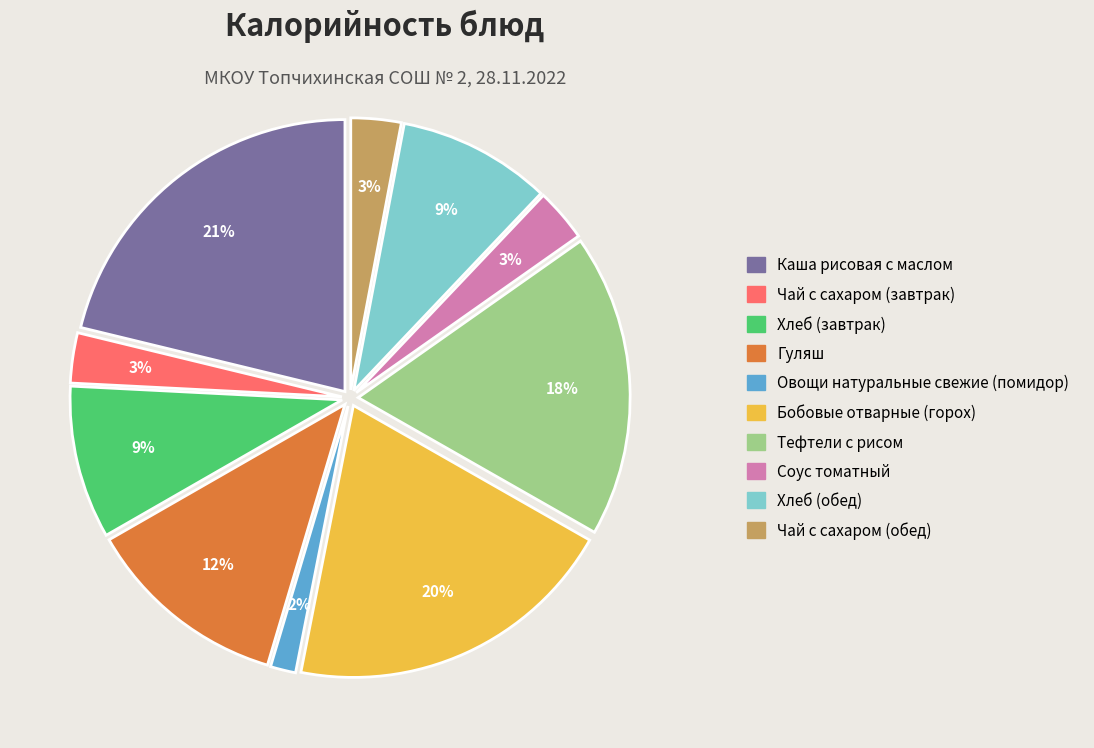

True or false: Бобовые отварные (горох) accounts for 11% of the total.

False